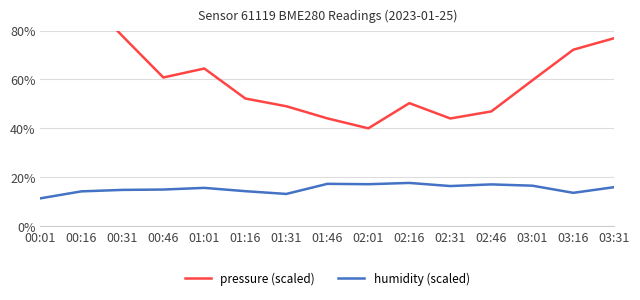

What is the spread (max minus min) of values at 01:46?

26.8